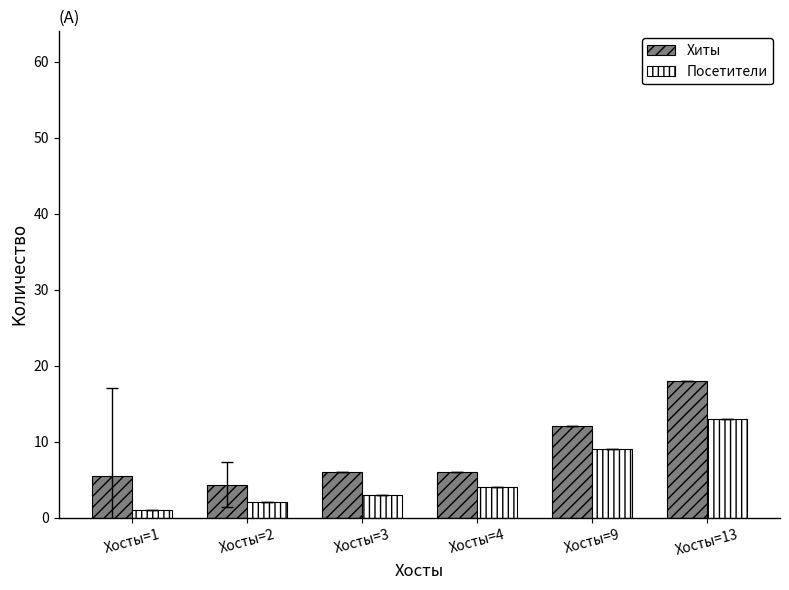

Which series has the widest spread of values?

Хиты